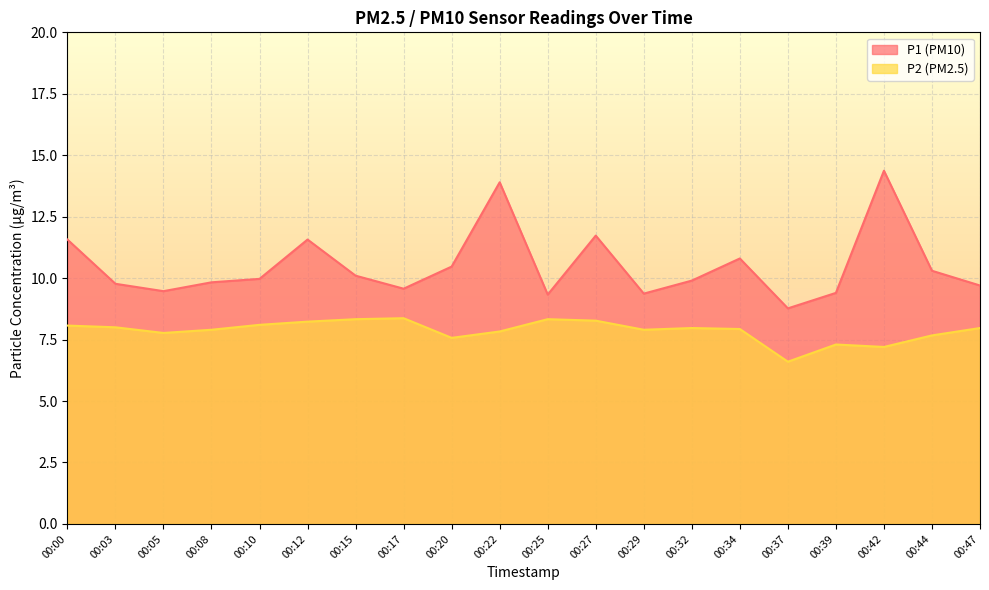

True or false: P2 and P1 intersect in this chart.

False